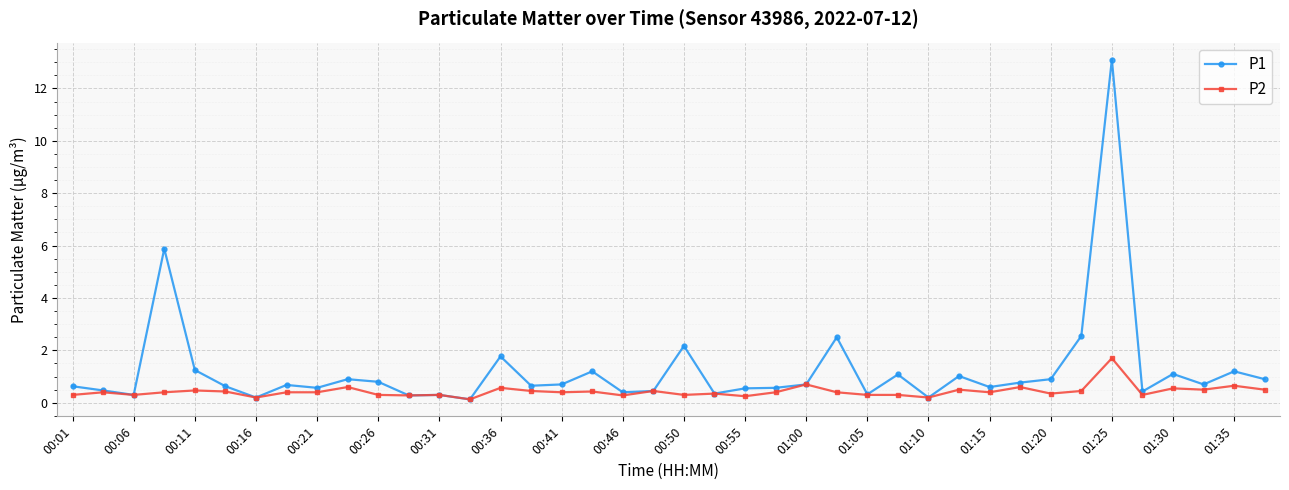

Rank the series by their maximum value, from lowest to highest.

P2, P1